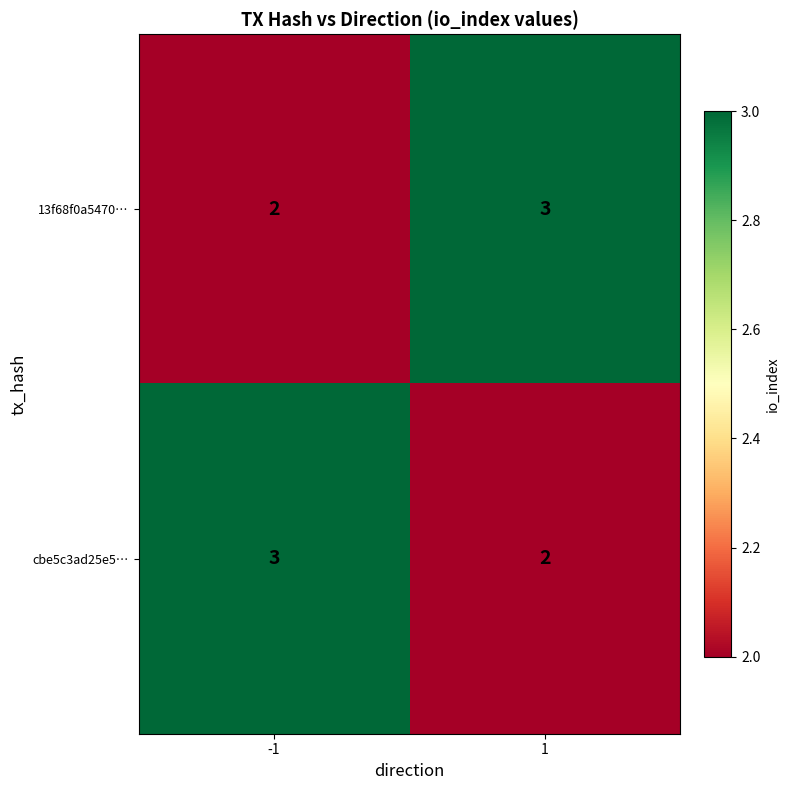

What is the greatest value displayed?

3